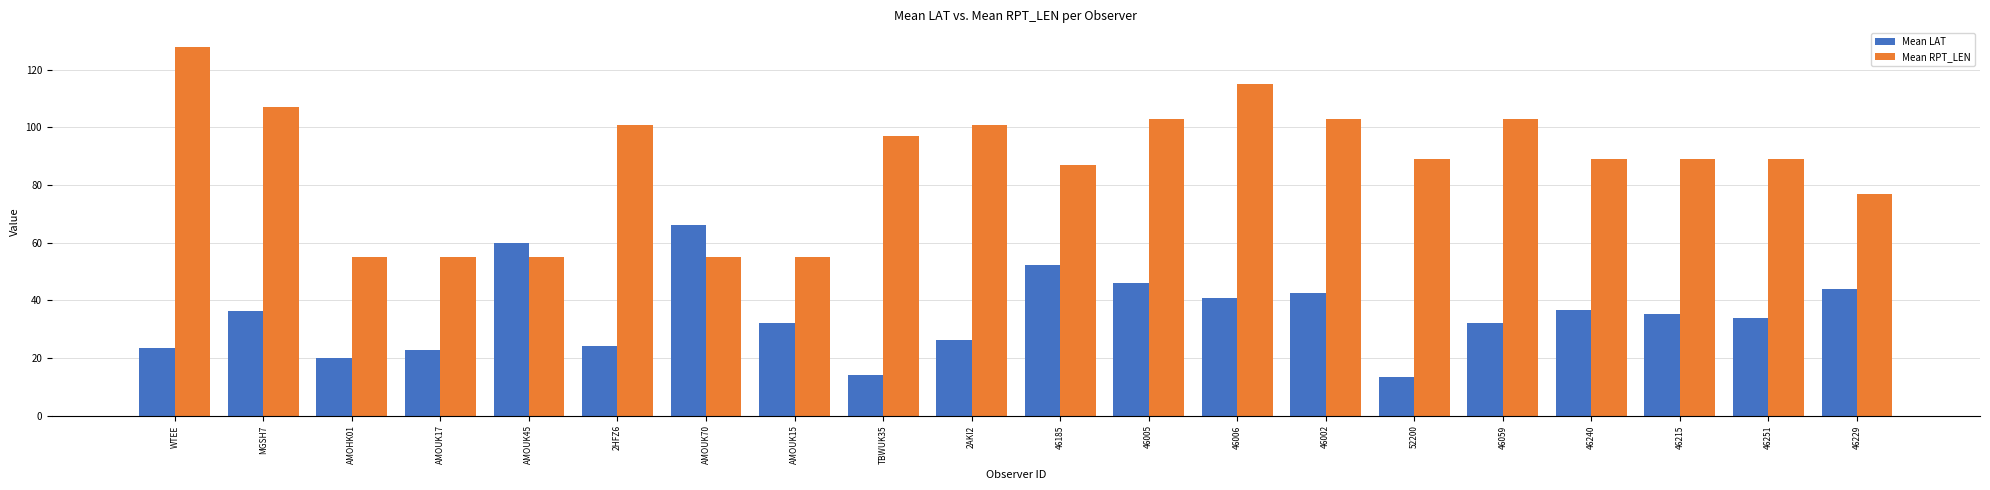

At which label does Mean RPT_LEN reach its peak?

WTEE